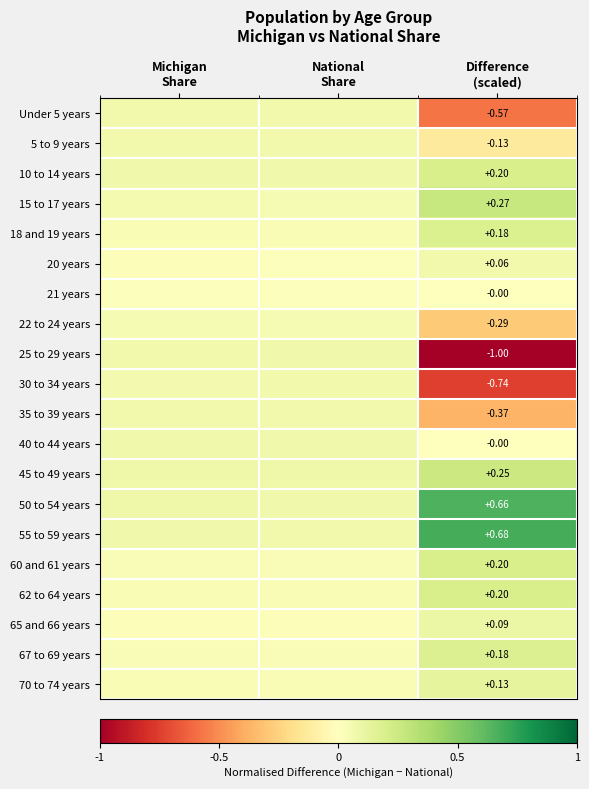

Rank the categories by 20 years value from lowest to highest.

National Share, Michigan Share, Difference (scaled)